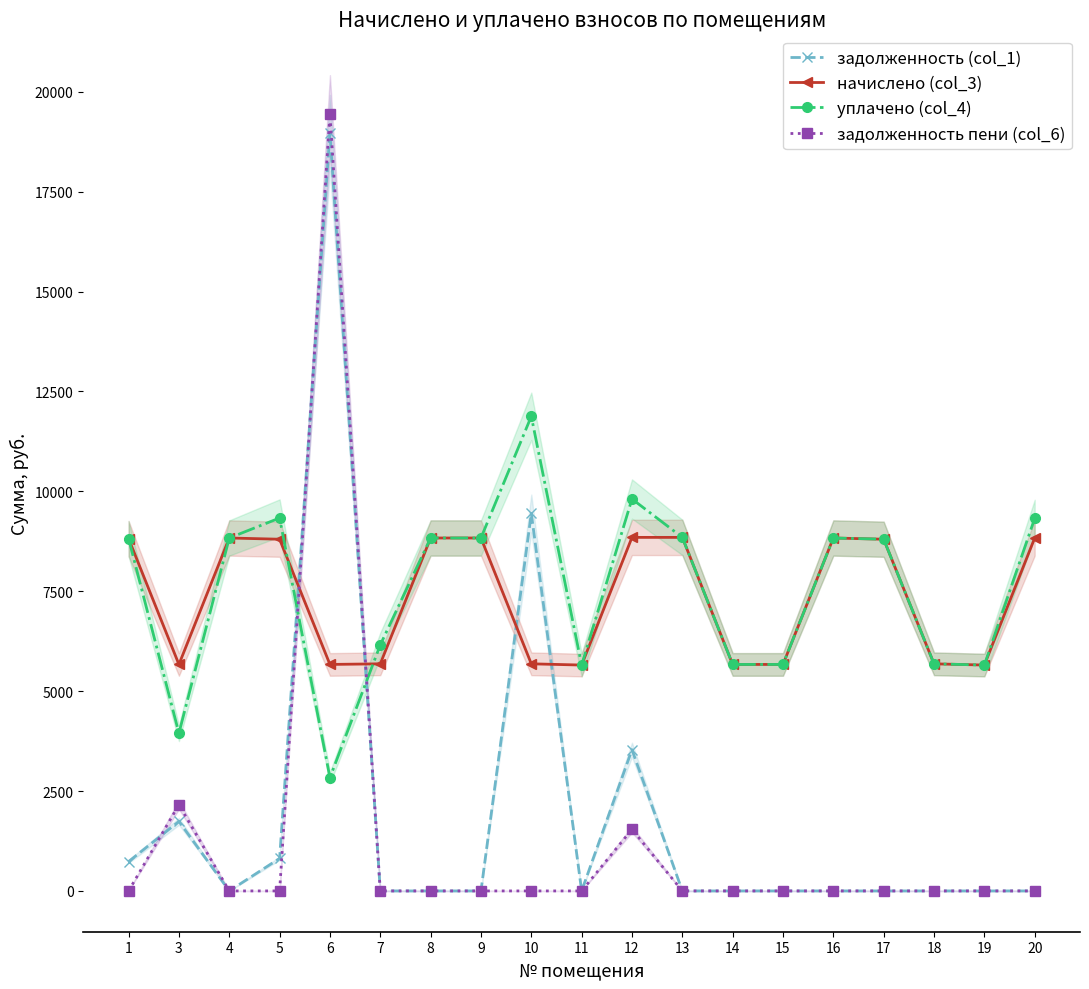

What is the total value across all series at 5?

18947.9